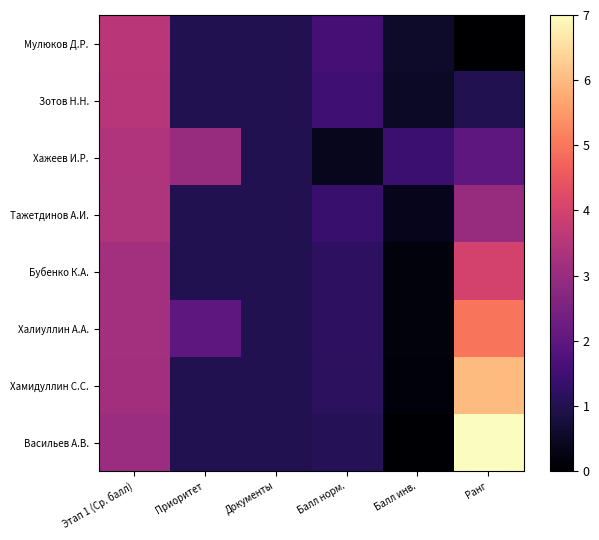

Count the number of data series in this chart.

8